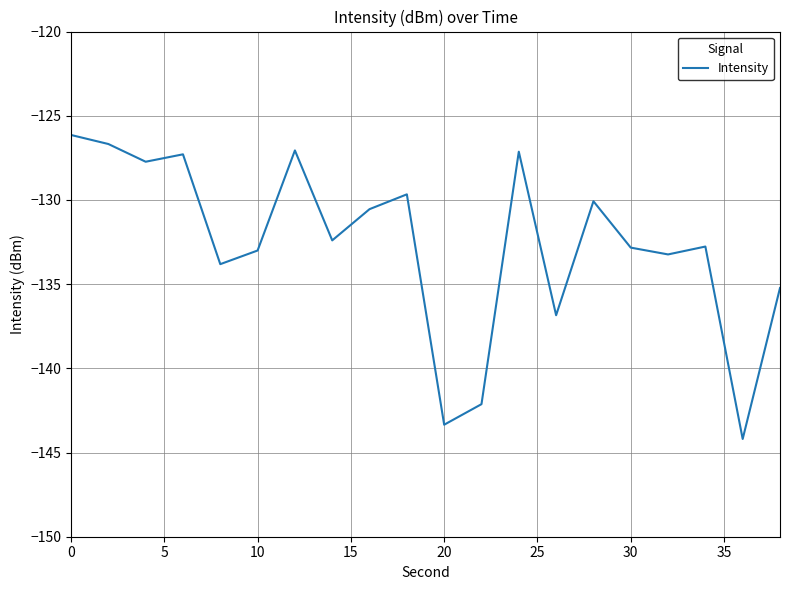

What is the difference between the maximum and minimum values?

18.1